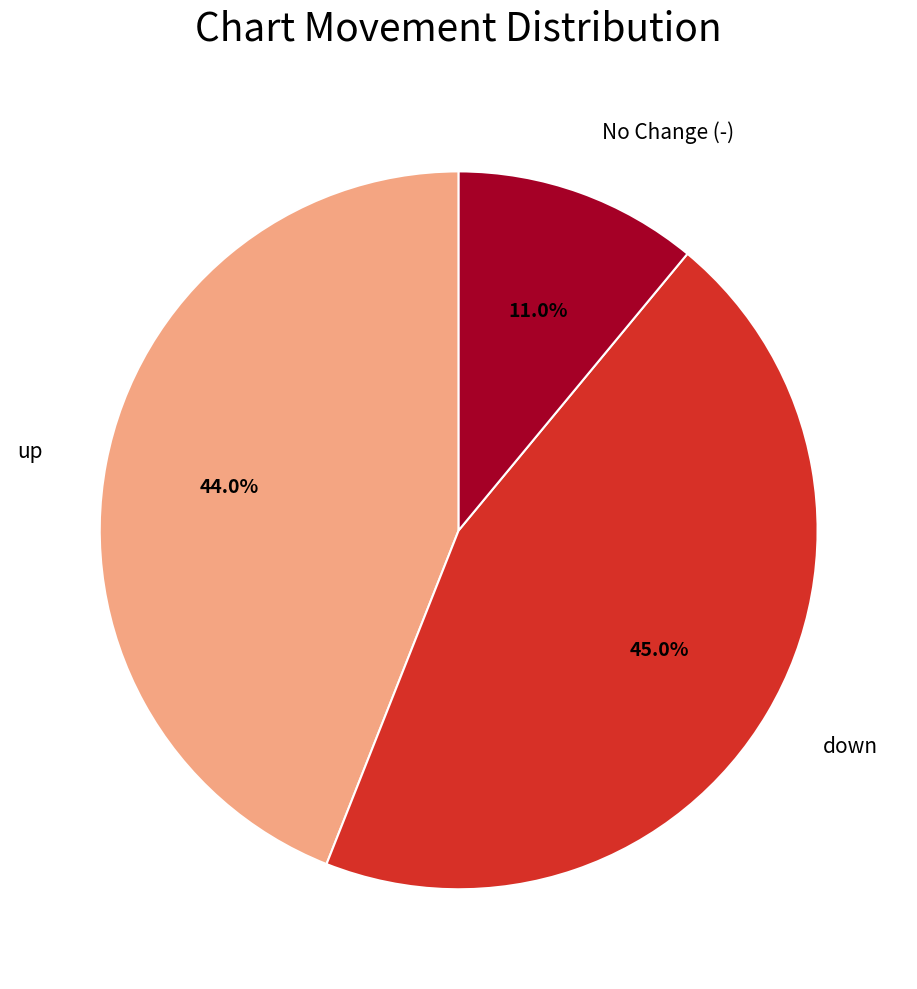

How many slices are in this pie chart?

3